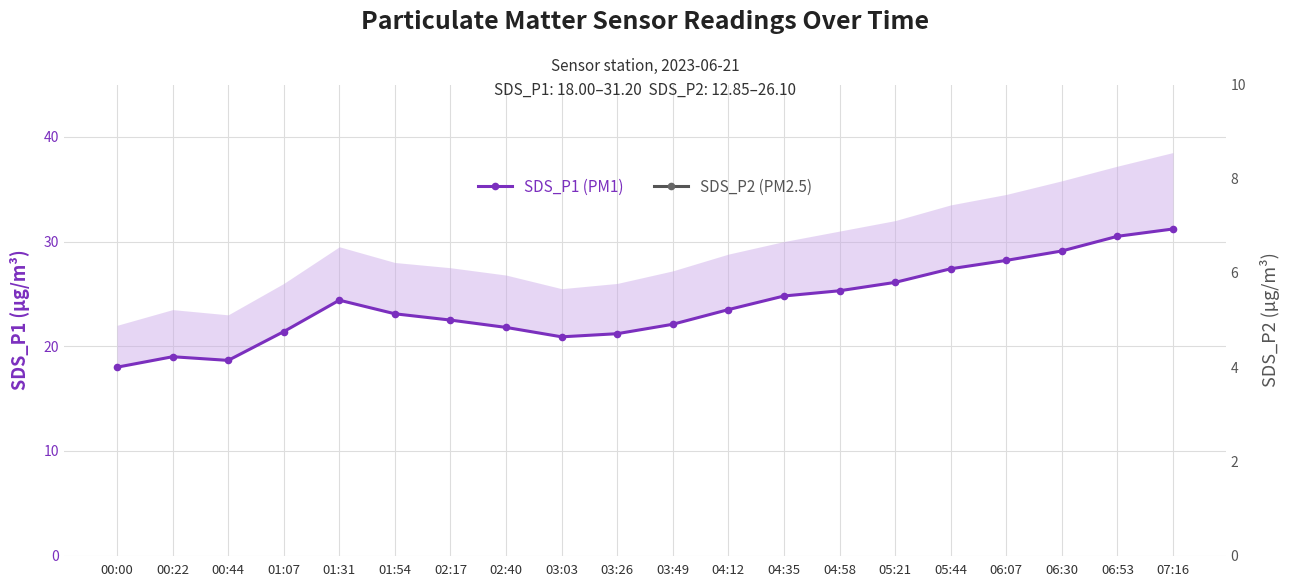

True or false: SDS_P1 (PM1) has more than 1 interior local peaks.

True